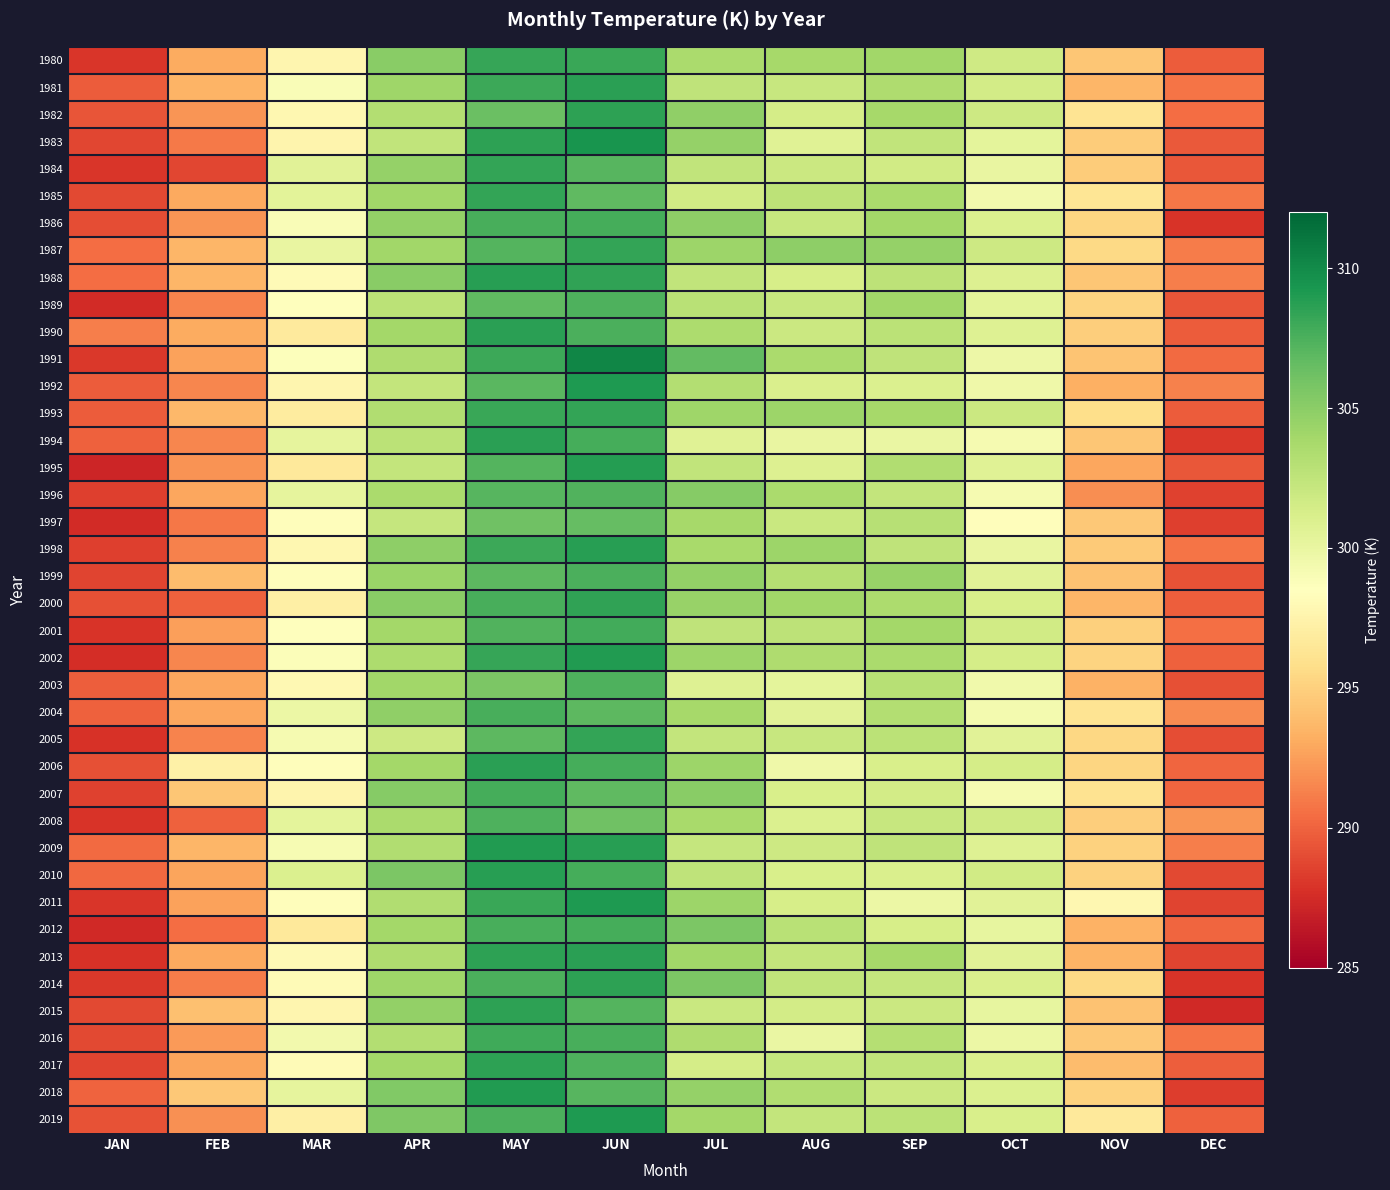

Count the number of data series in this chart.

40